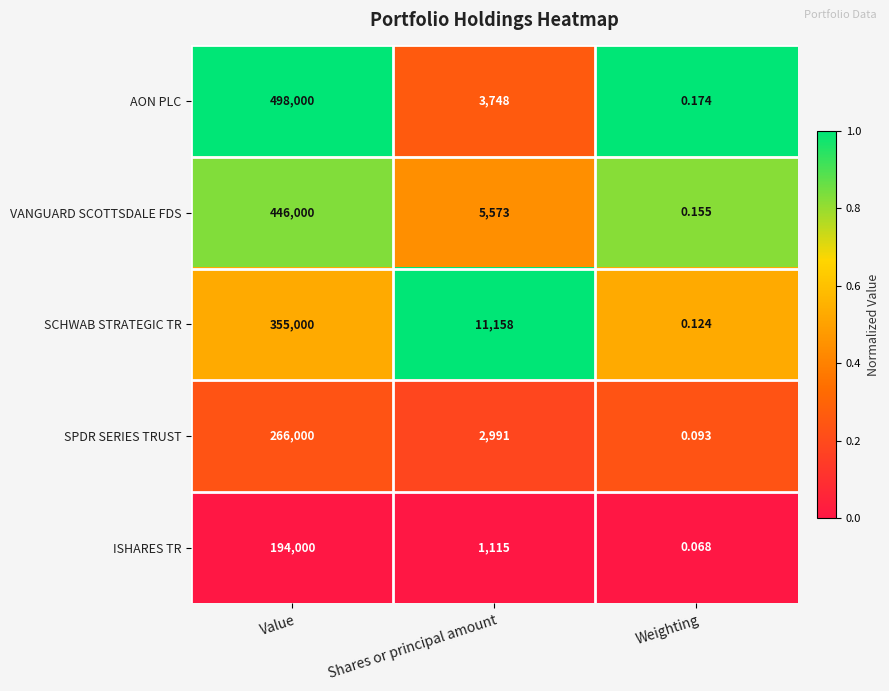

At which label does SCHWAB STRATEGIC TR first exceed 11158?

Value